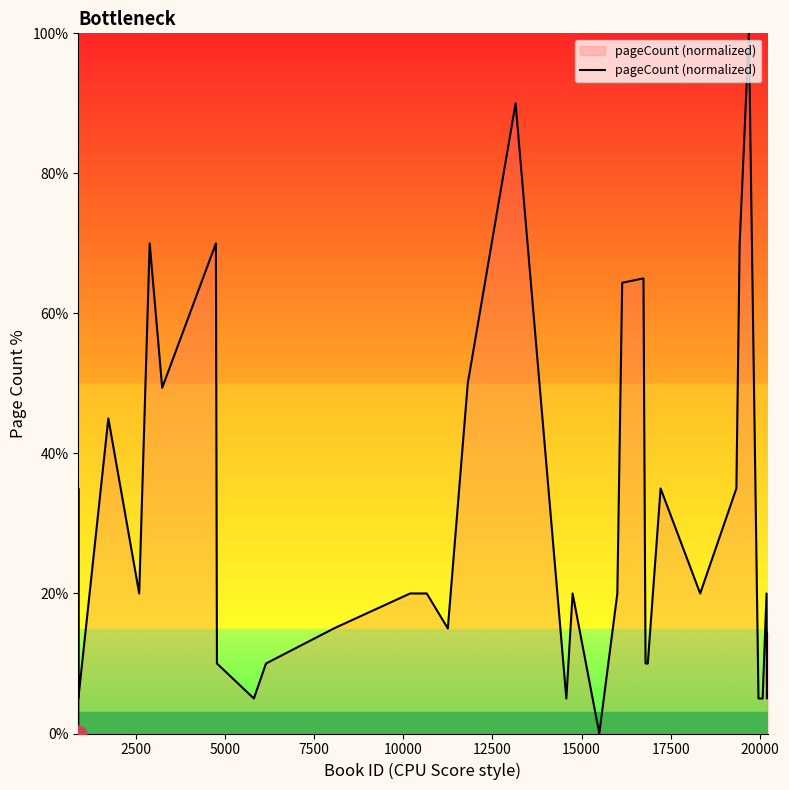

What is the greatest value displayed?

100.0